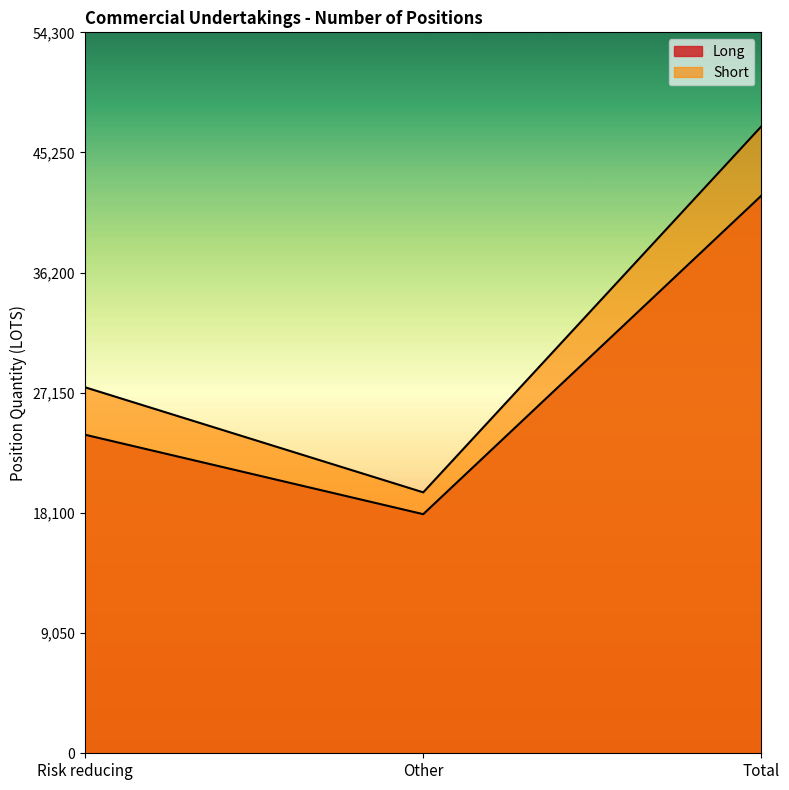

At which label does Long reach its peak?

Total